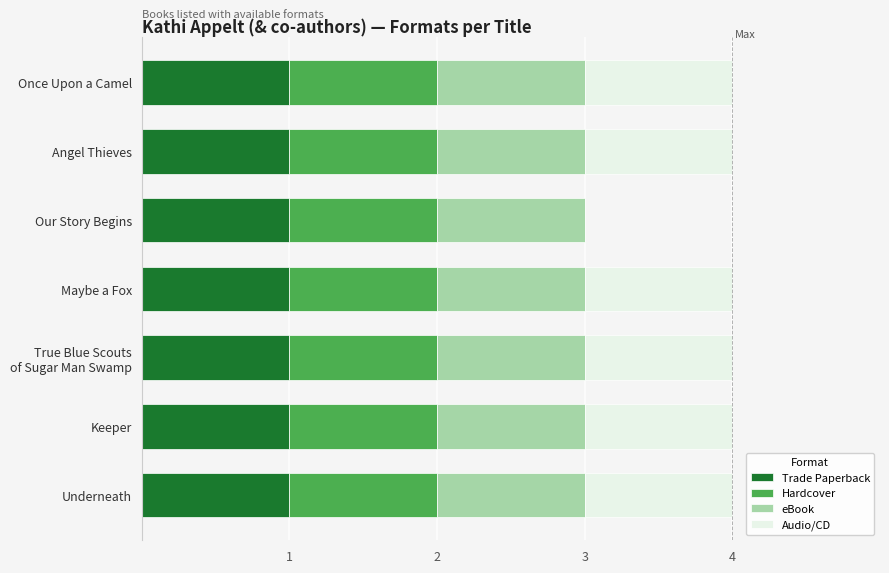

True or false: Trade Paperback has a value of 2 at Maybe a Fox.

False